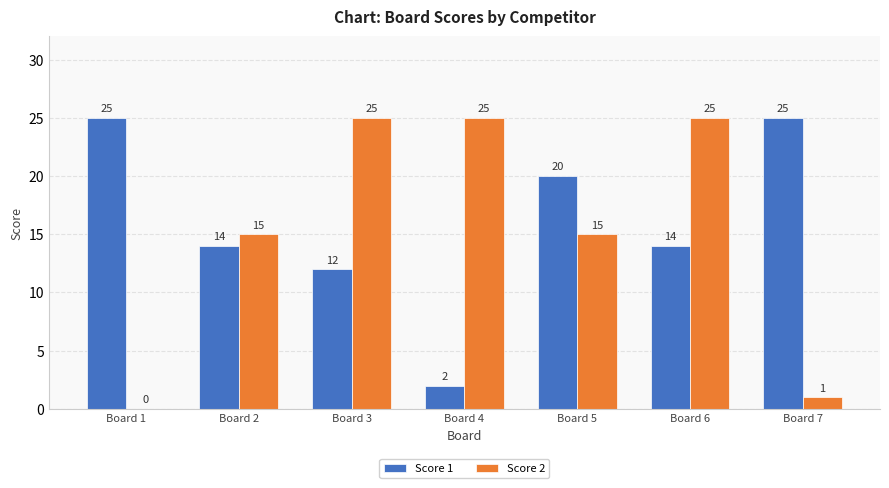

Reading right to left, what are all the values shown in this chart?

Score 1: 25	14	20	2	12	14	25
Score 2: 1	25	15	25	25	15	0